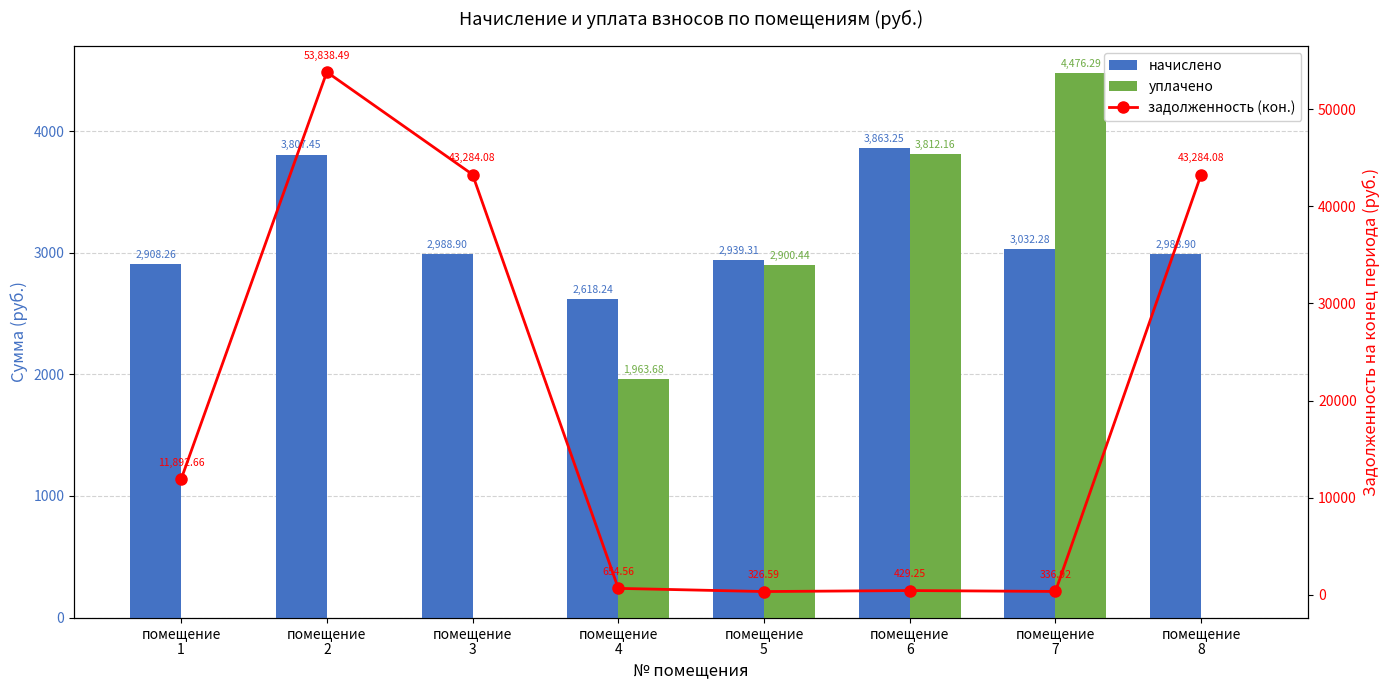

Reading right to left, transcribe all the data shown in this chart.

начислено: помещение
8=2988.9	помещение
7=3032.3	помещение
6=3863.2	помещение
5=2939.3	помещение
4=2618.2	помещение
3=2988.9	помещение
2=3807.4	помещение
1=2908.3
уплачено: помещение
8=0.0	помещение
7=4476.3	помещение
6=3812.2	помещение
5=2900.4	помещение
4=1963.7	помещение
3=0.0	помещение
2=0.0	помещение
1=0.0
задолженность (кон.): помещение
8=43284.1	помещение
7=336.9	помещение
6=429.2	помещение
5=326.6	помещение
4=654.6	помещение
3=43284.1	помещение
2=53838.5	помещение
1=11892.7